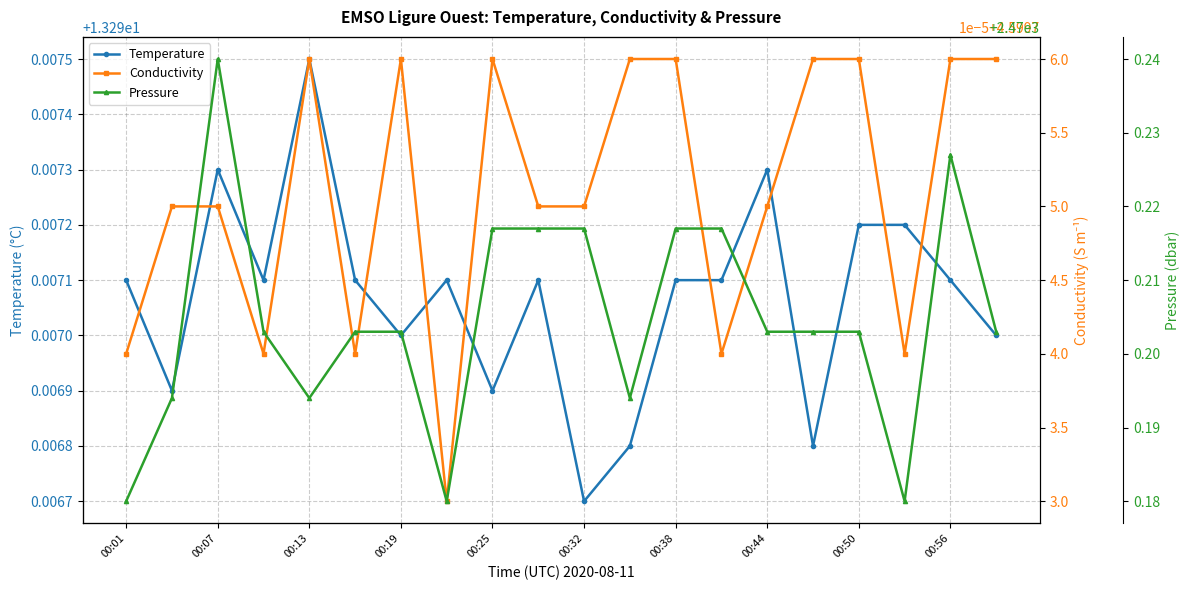

At how many categories does at least one series exceed 602?

20